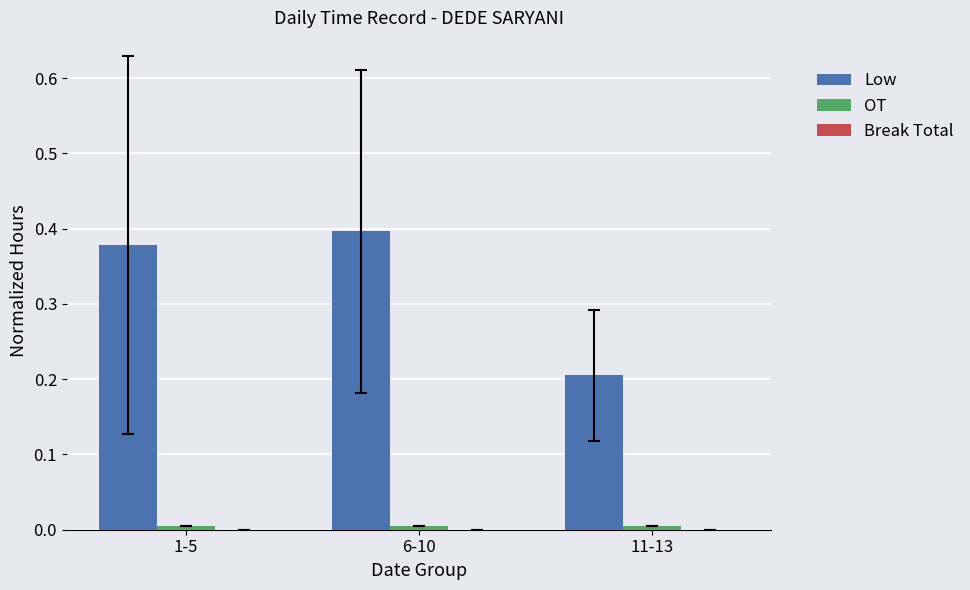

Are the bars horizontal?

No